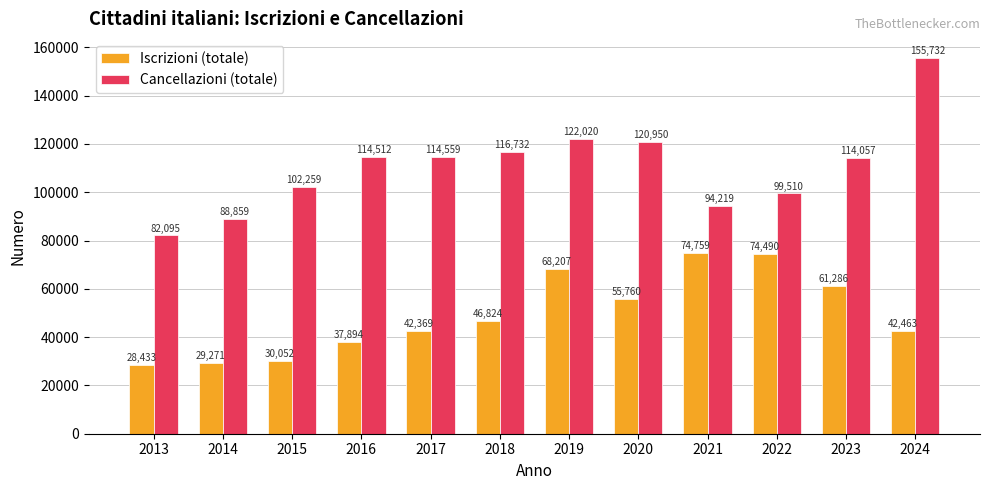

Rank the series at 2015 from lowest to highest value.

Iscrizioni (totale), Cancellazioni (totale)